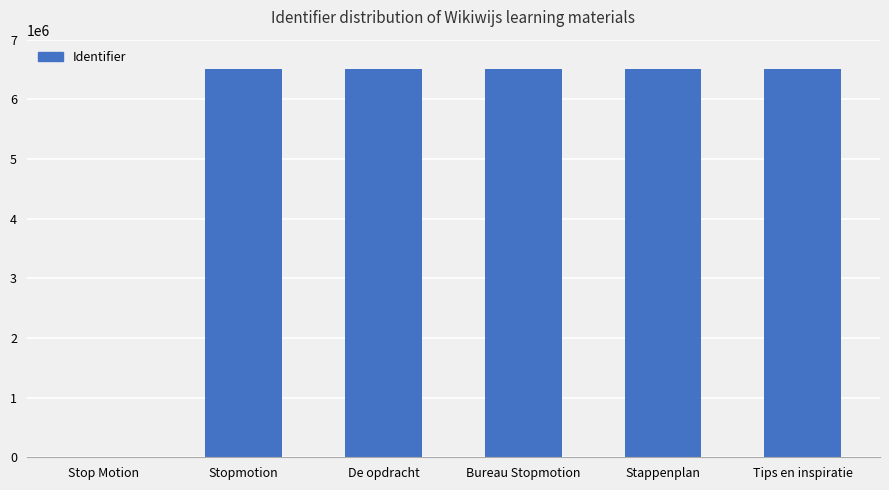

What is the change in value from Stop Motion to Bureau Stopmotion?

+6503495